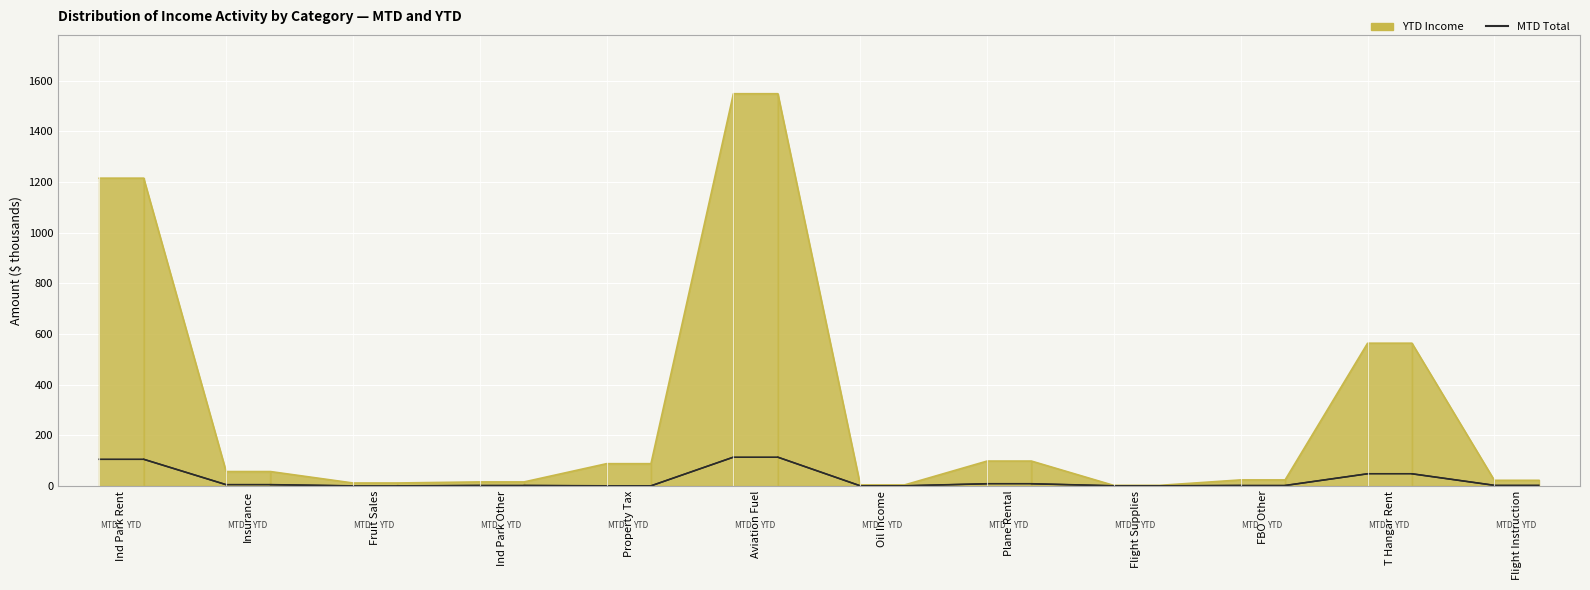

Is the value of MTD Total at 20 greater than the value of YTD Income at 23?

Yes